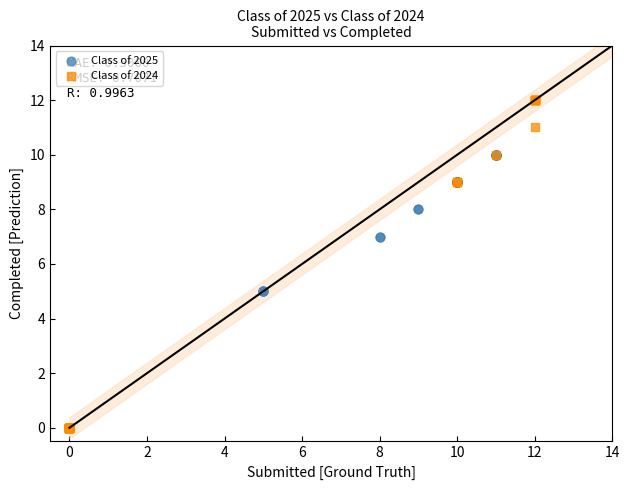

Which series contains the highest Y value?

Class of 2024